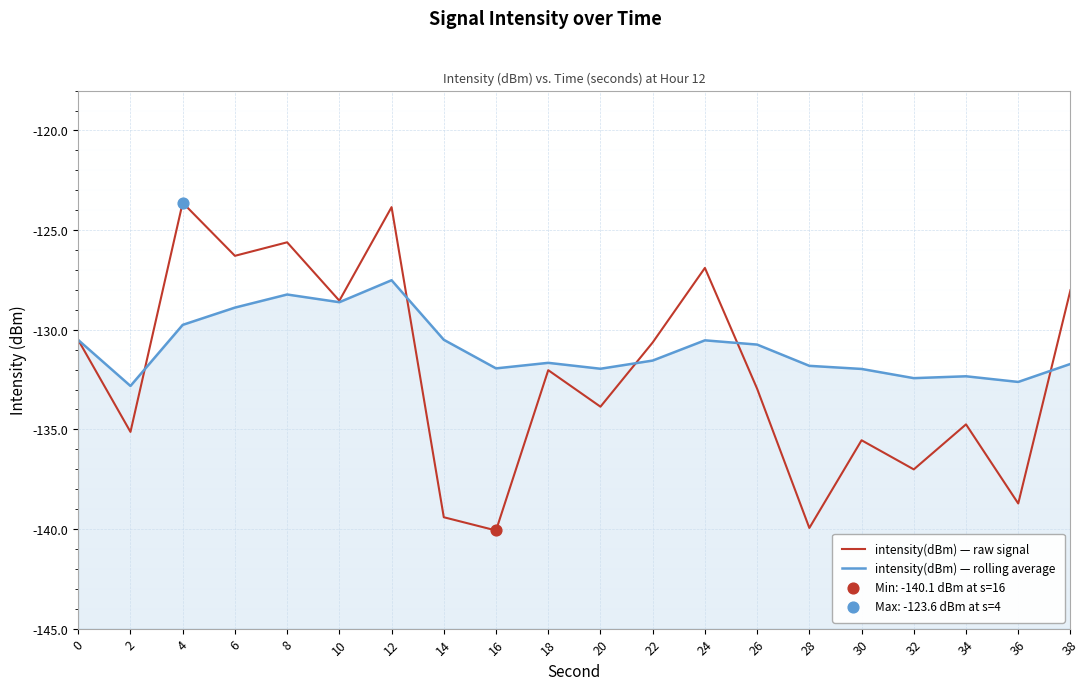

Which series has the largest total across all categories?

intensity(dBm) — rolling average